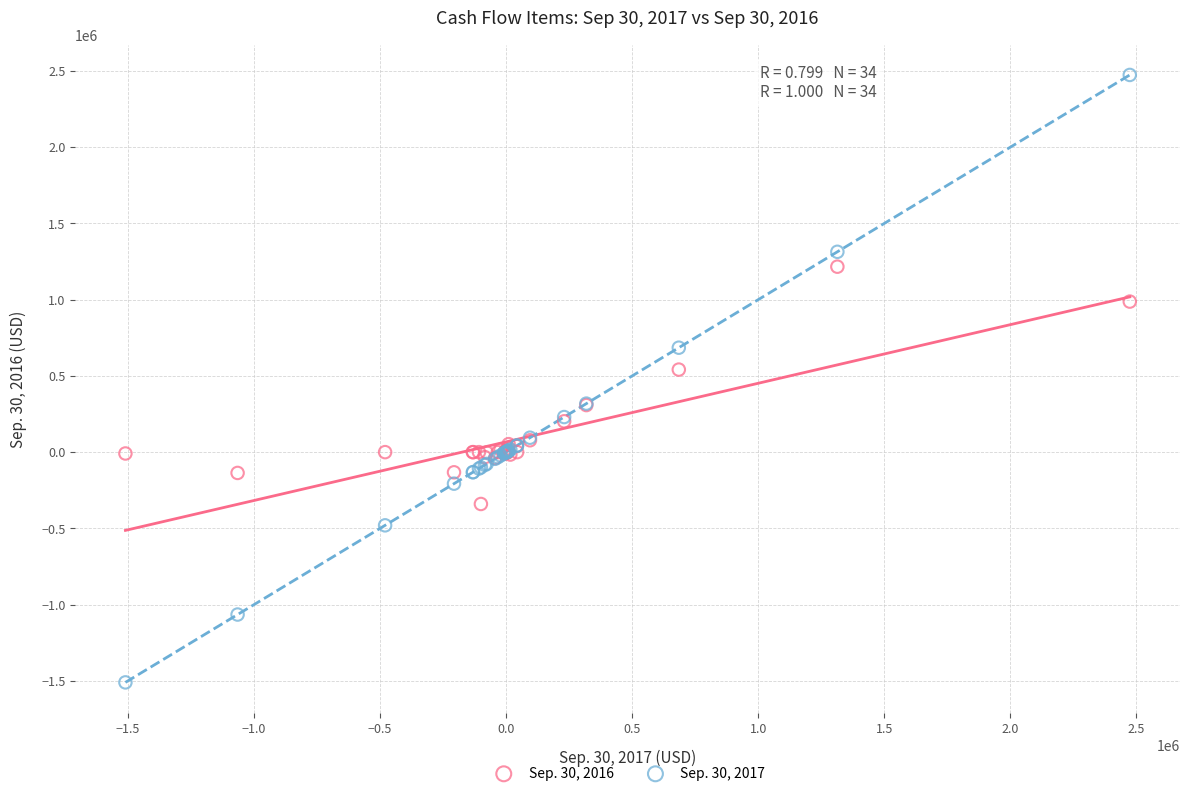

Across all series, what Y value is closest to 481798?

541306